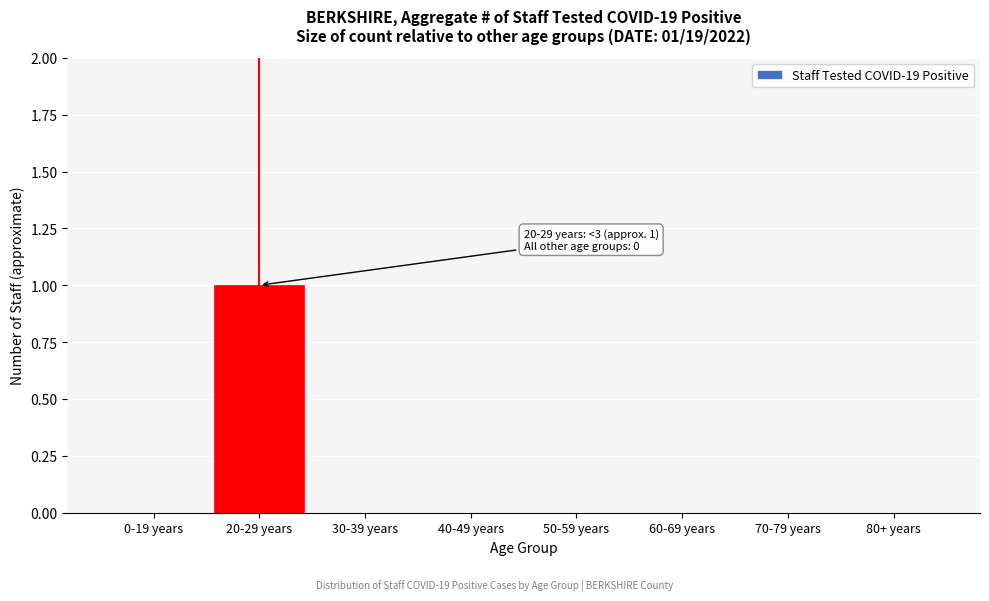

Reading left to right, extract all data points from this chart.

0-19 years=0	20-29 years=1	30-39 years=0	40-49 years=0	50-59 years=0	60-69 years=0	70-79 years=0	80+ years=0